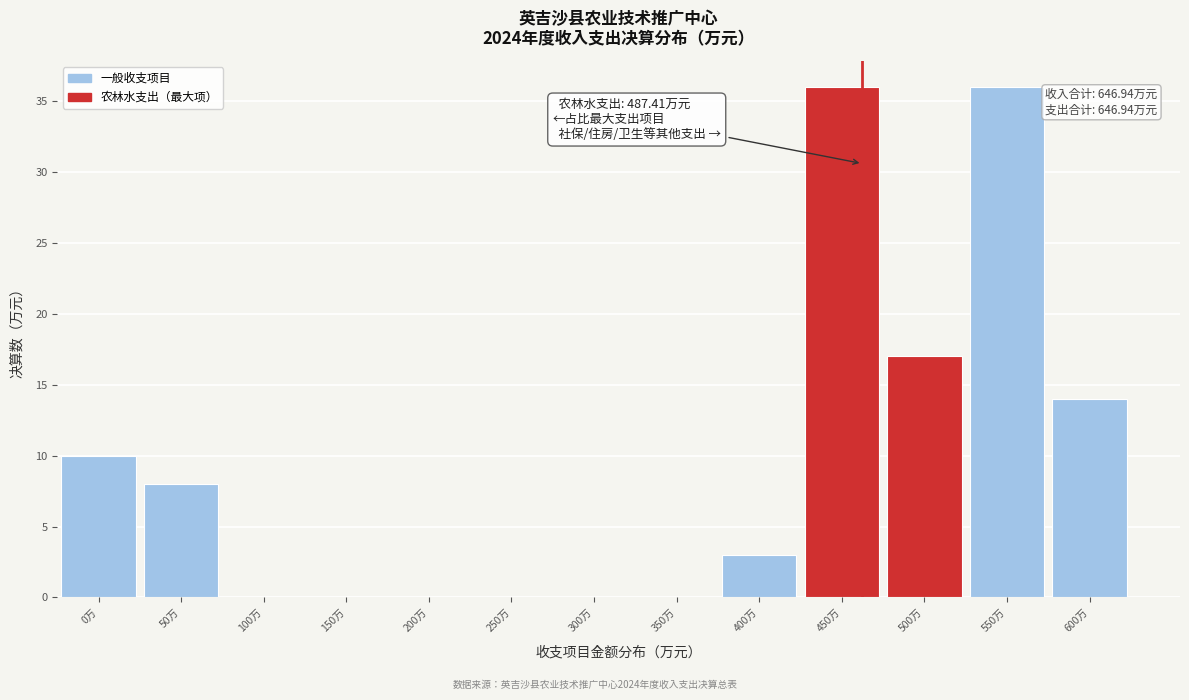

Reading left to right, transcribe all the data shown in this chart.

0万=10	50万=8	100万=0	150万=0	200万=0	250万=0	300万=0	350万=0	400万=3	450万=36	500万=17	550万=36	600万=14